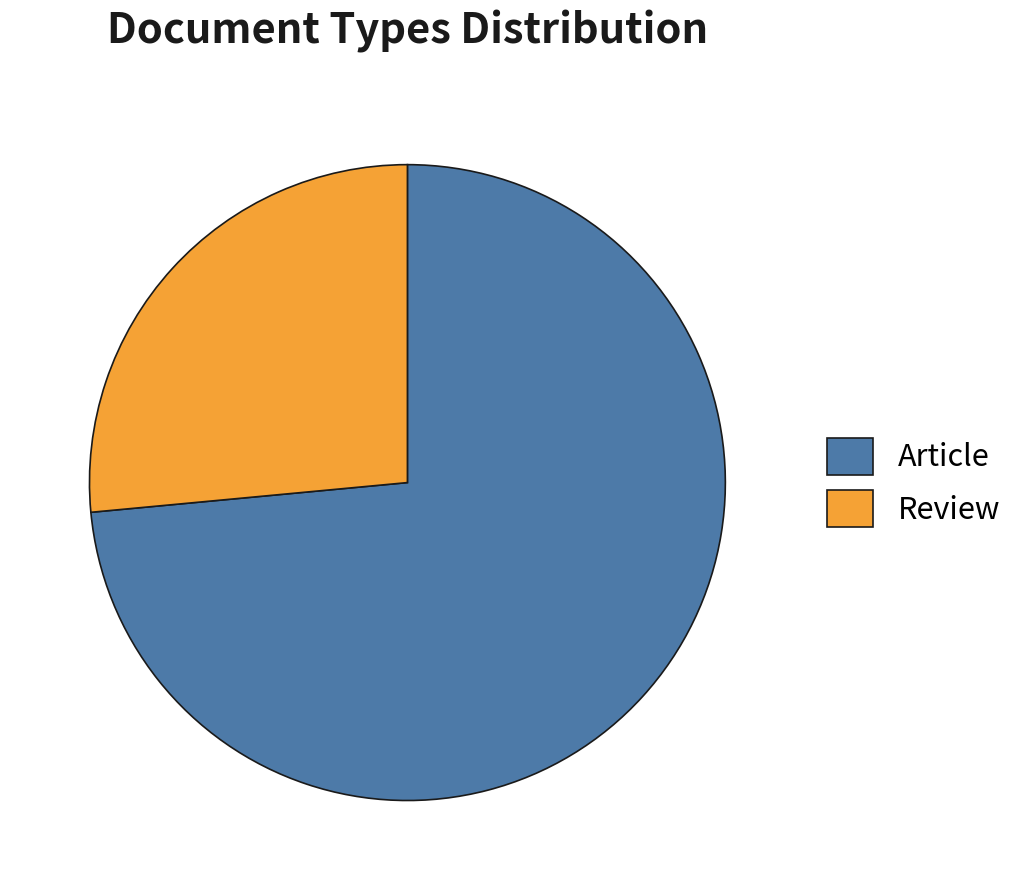

How many slices are in this pie chart?

2